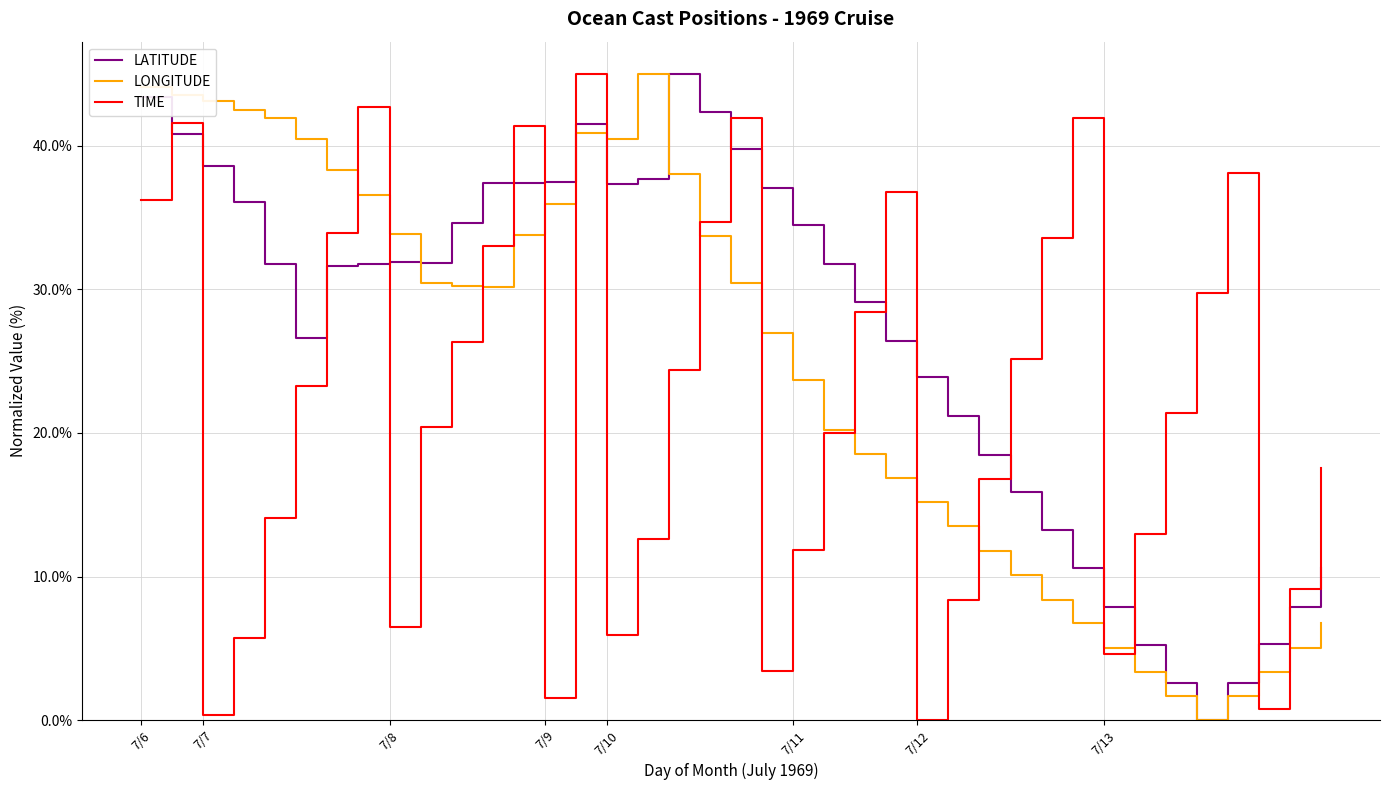

Which series has the largest total across all categories?

LATITUDE